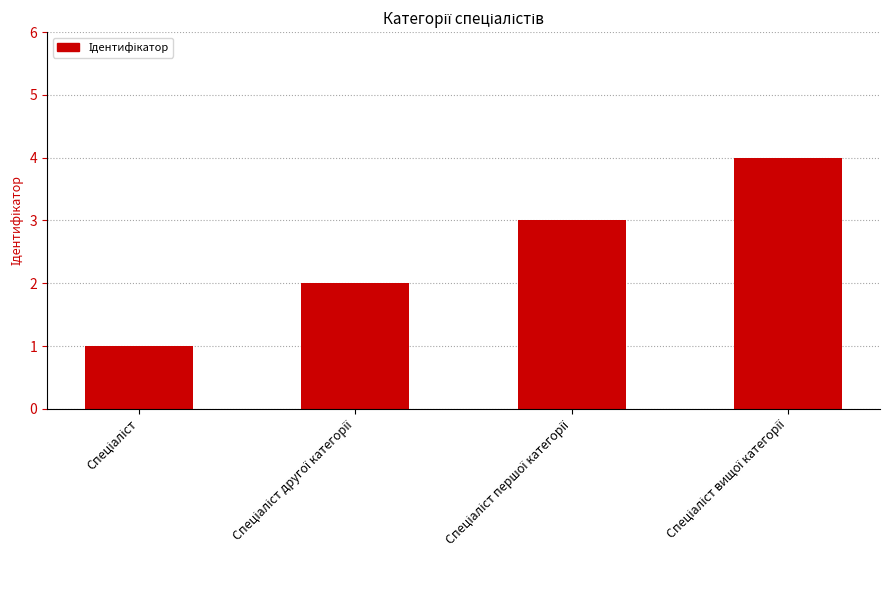

What is the difference between the maximum and minimum values?

3